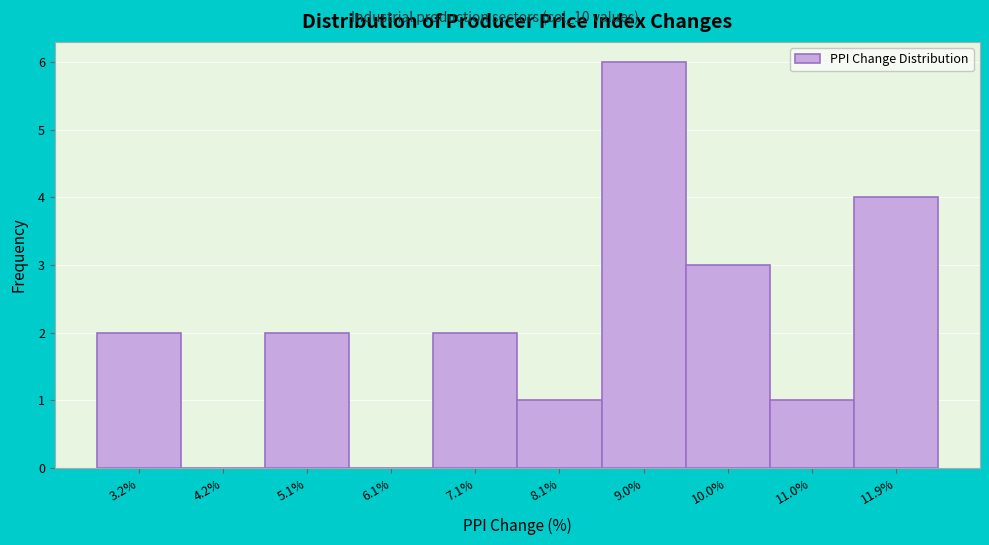

Reading left to right, transcribe all the data shown in this chart.

3.2%=2	4.2%=0	5.1%=2	6.1%=0	7.1%=2	8.1%=1	9.0%=6	10.0%=3	11.0%=1	11.9%=4